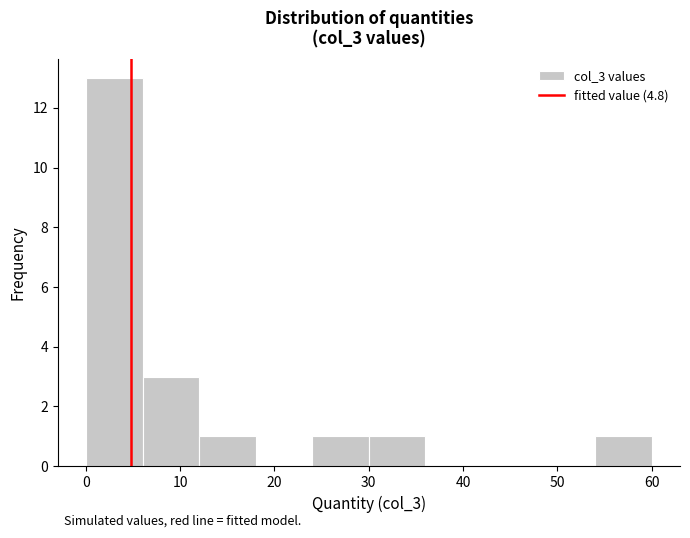

What is the height of the bar covering 12 to 18 on the x-axis? Neither the bar edges nor the heights are printed on the chart, so give them approximately, as read against the axes.

1